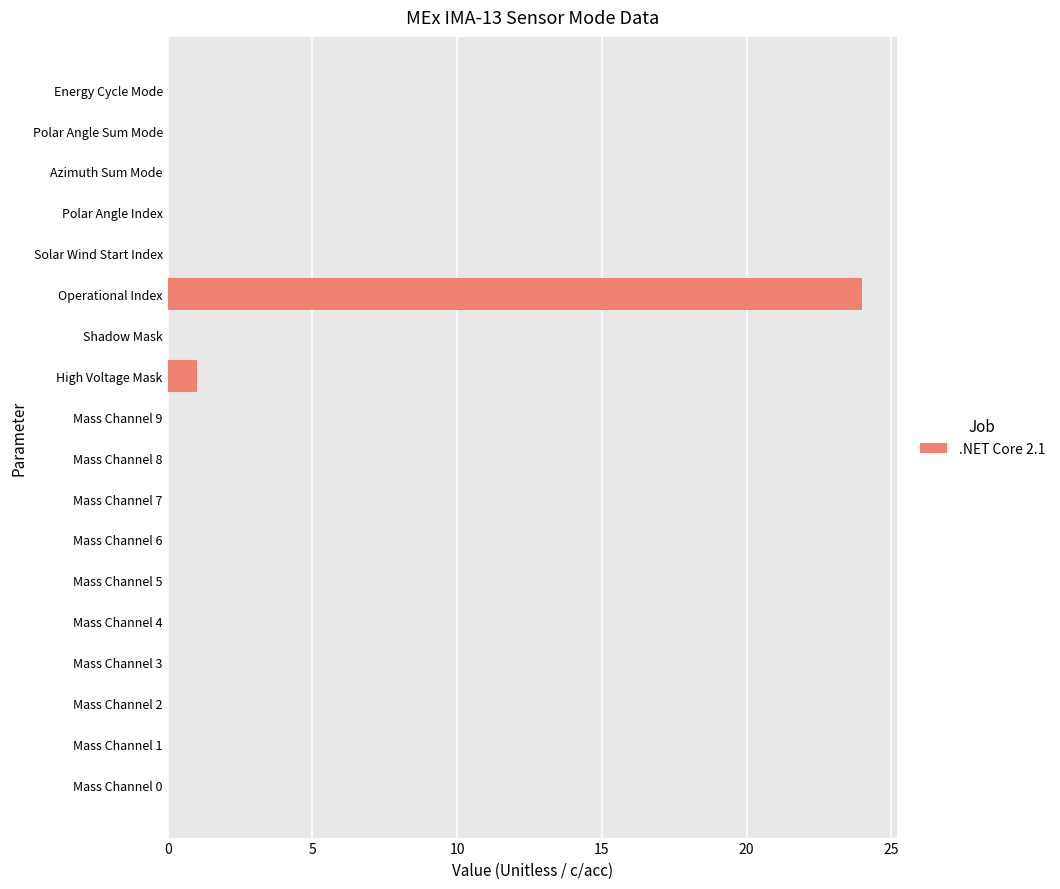

What is the change in value from Mass Channel 6 to High Voltage Mask?

+1